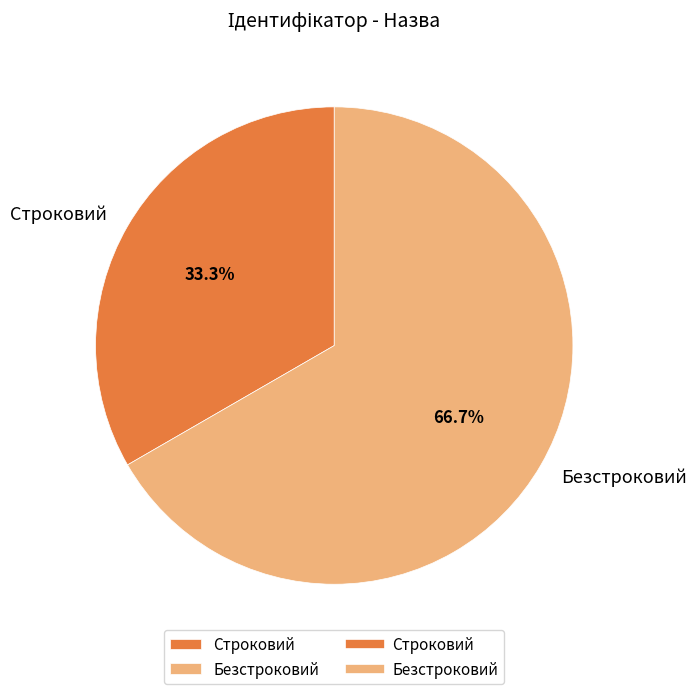

To the nearest percent, what is the combined percentage of Безстроковий and Строковий?

100%